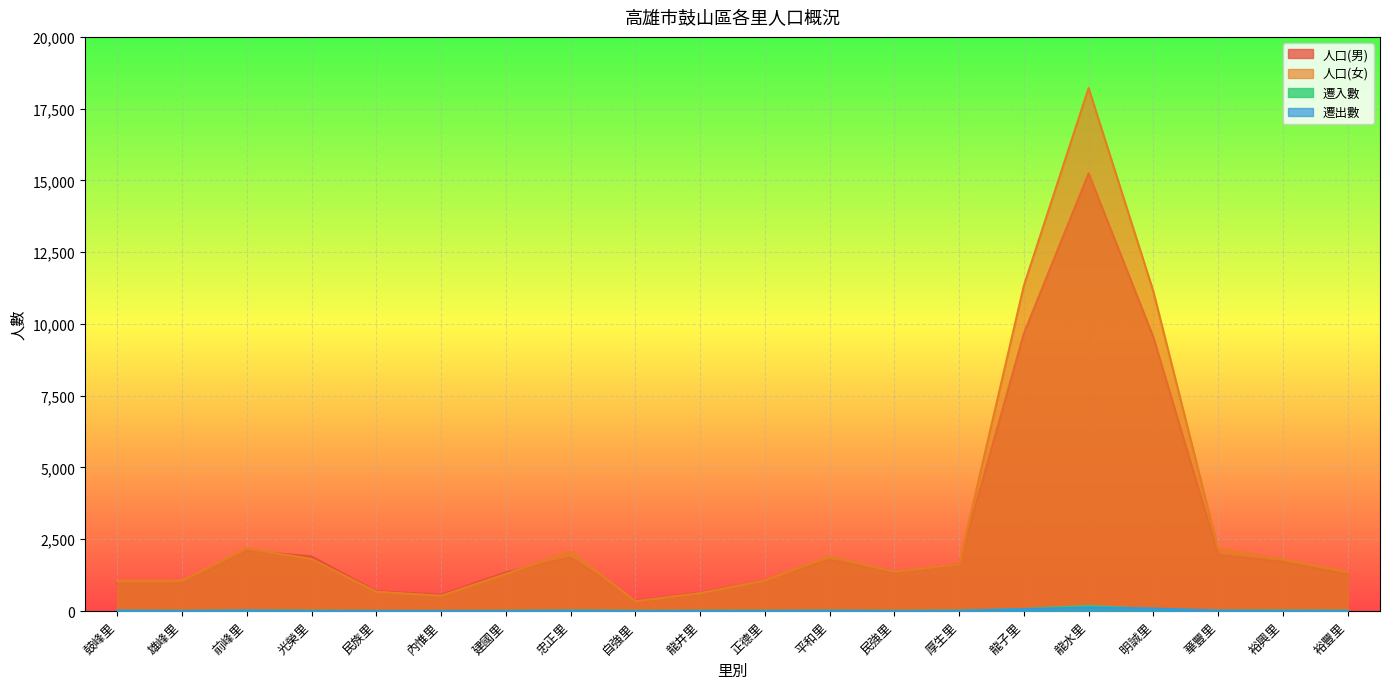

At which label does 人口(男) first exceed 1634?

前峰里